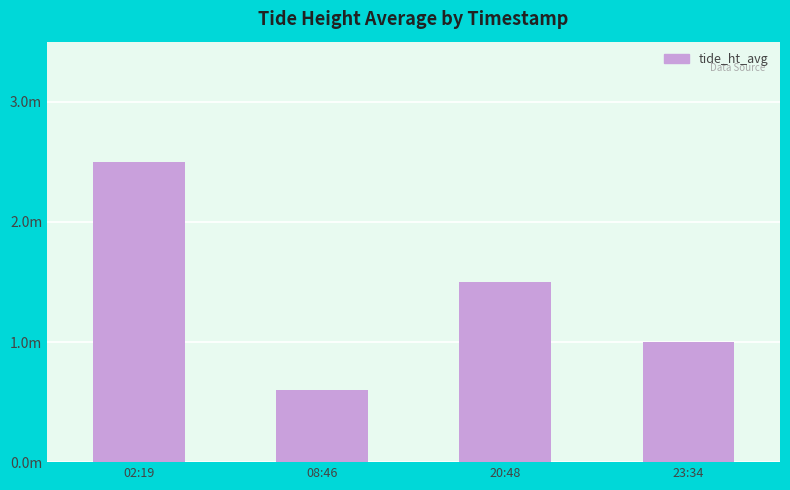

What is the label of the 2nd bar from the left?

08:46